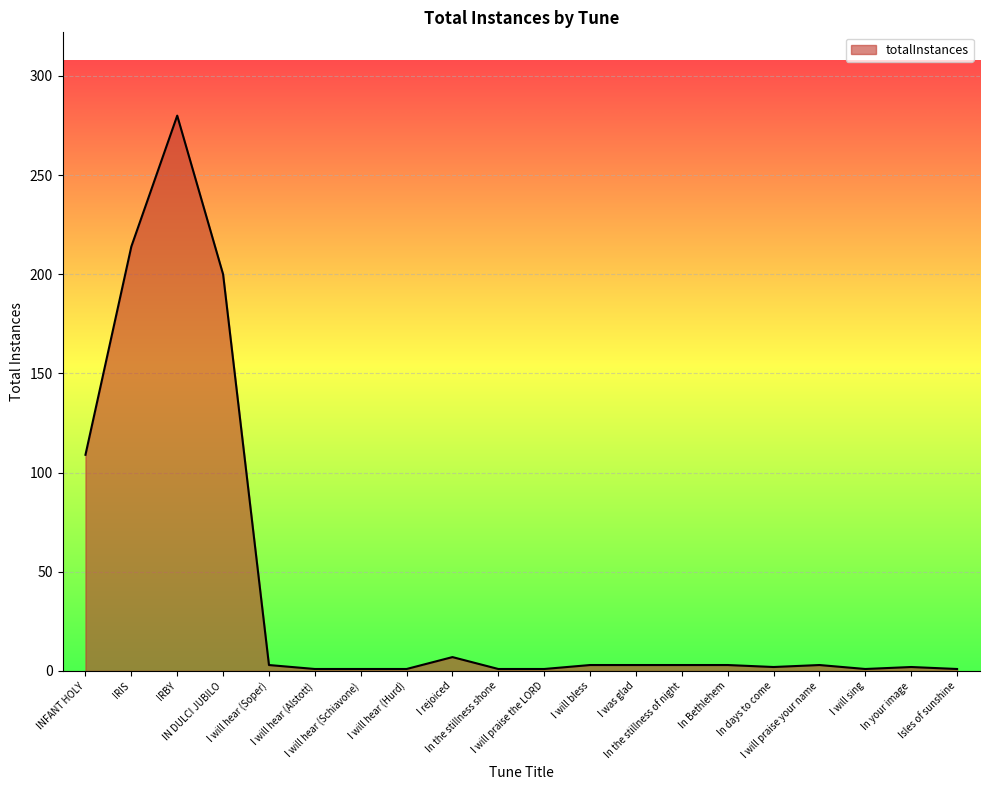

Approximately how many times larger is the value at IN DULCI JUBILO compared to In your image?

100.0